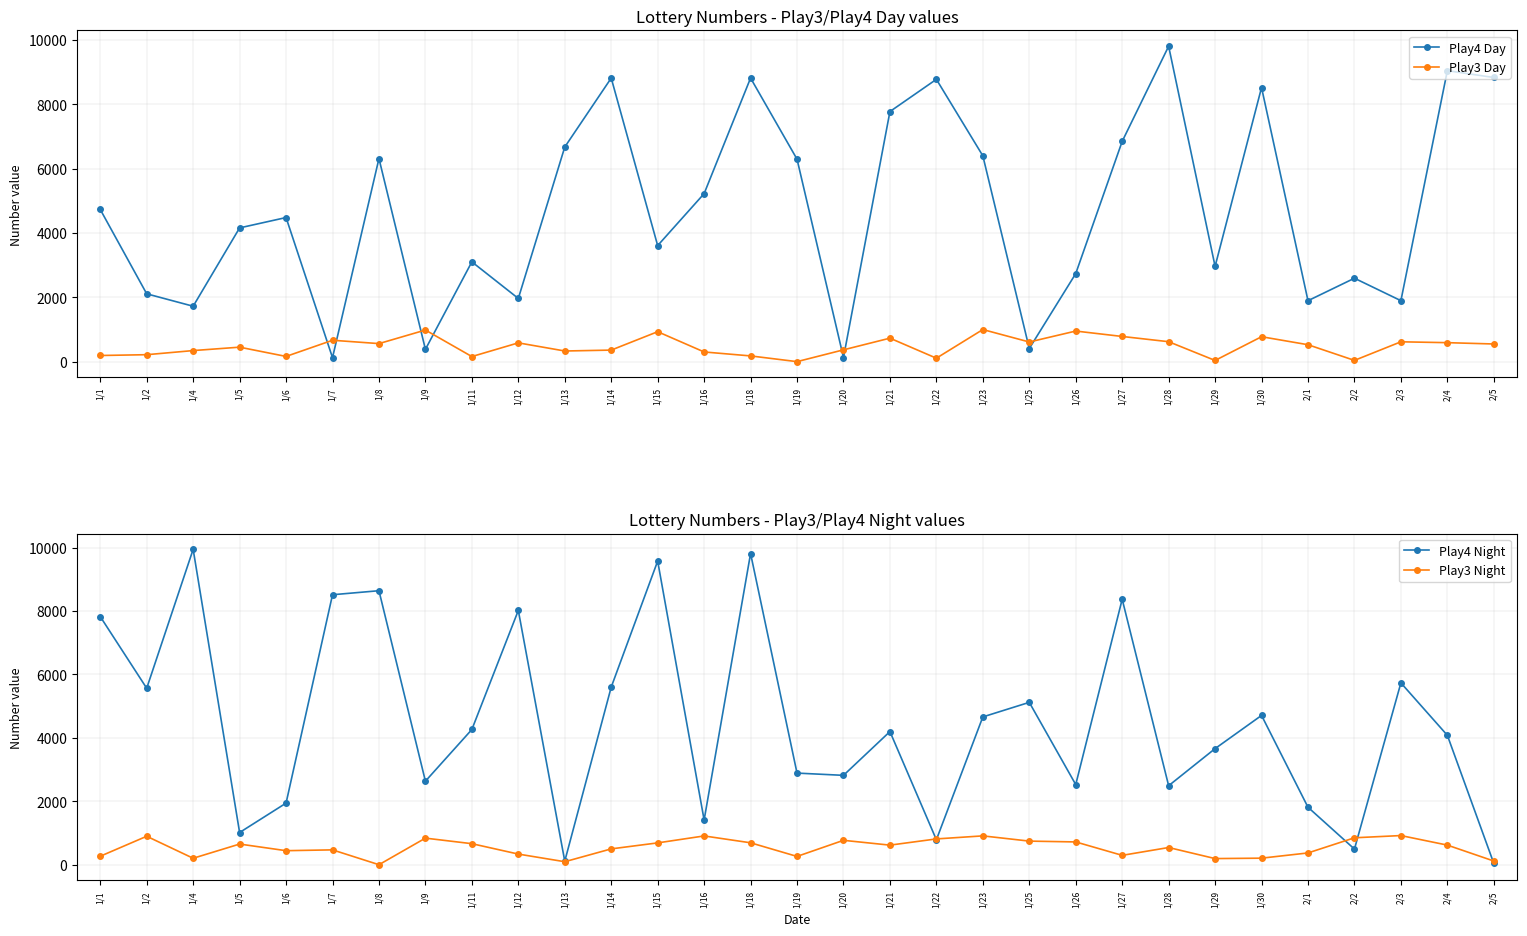

Is the value of Play3 Day at 1/27 greater than the value of Play4 Day at 1/11?

No